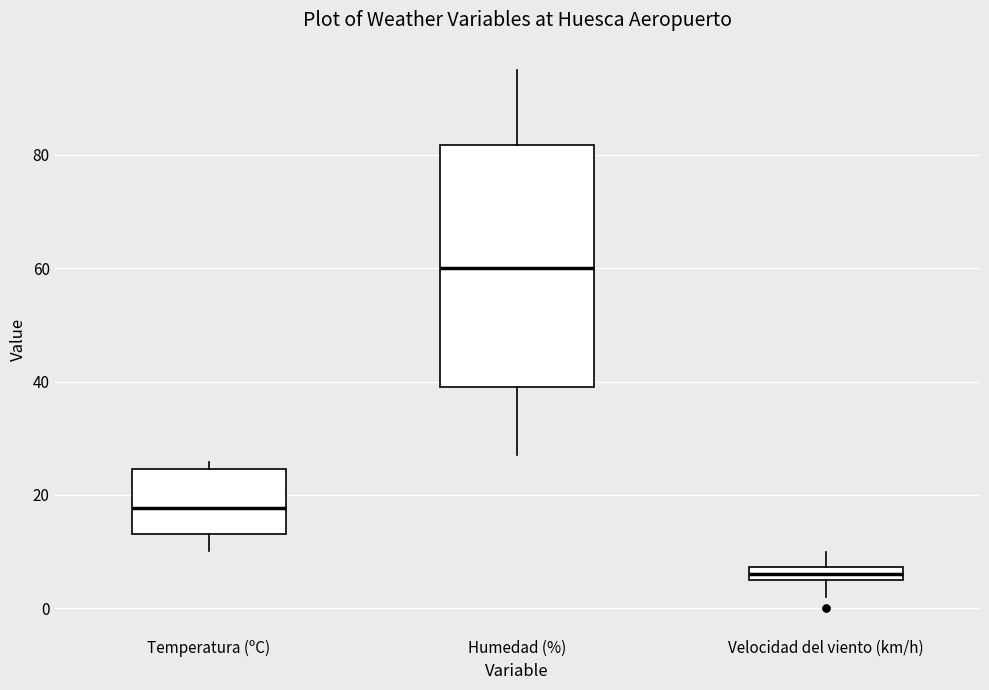

Comparing the boxes themselves (not the whiskers), which one is the tallest?

Humedad (%)